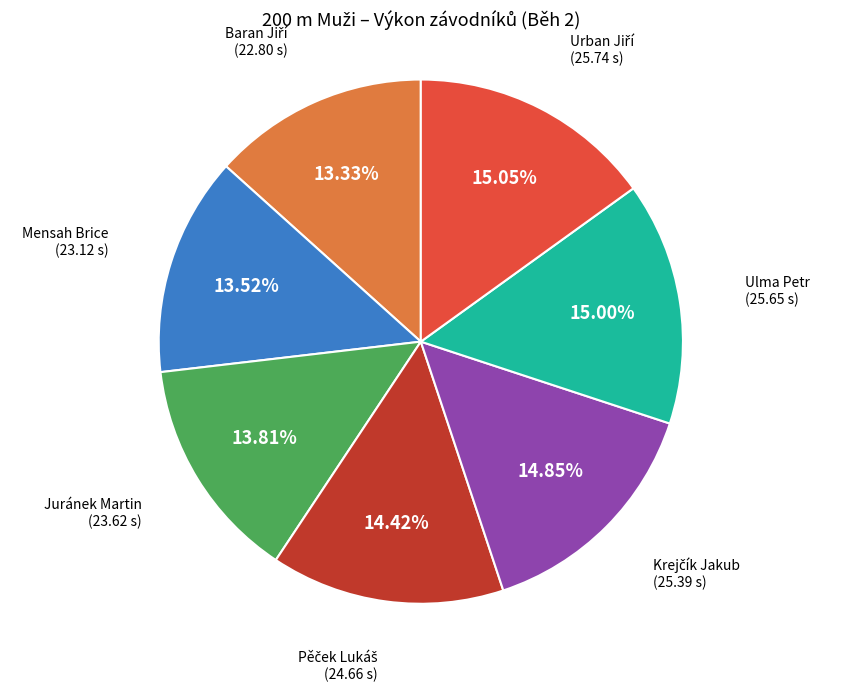

Is there any slice that represents more than half of the pie?

No